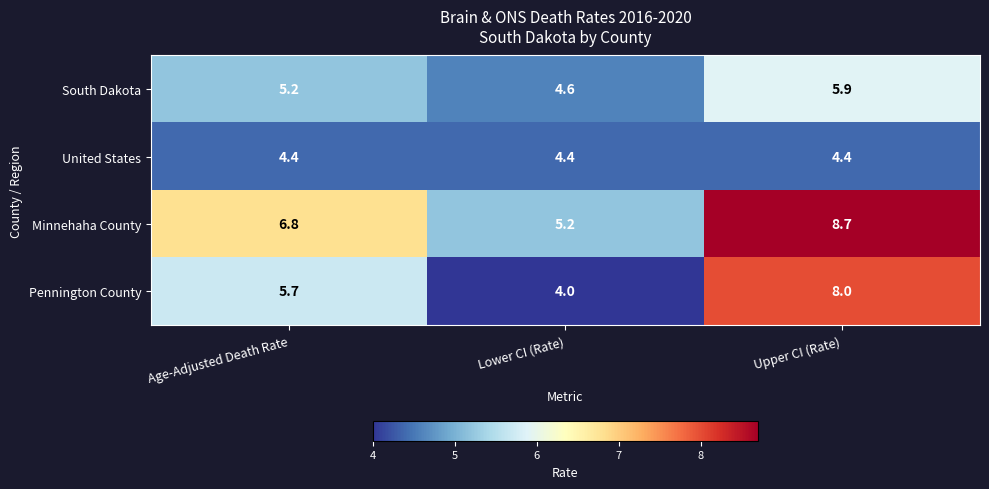

What is the sum of all South Dakota values?

15.7